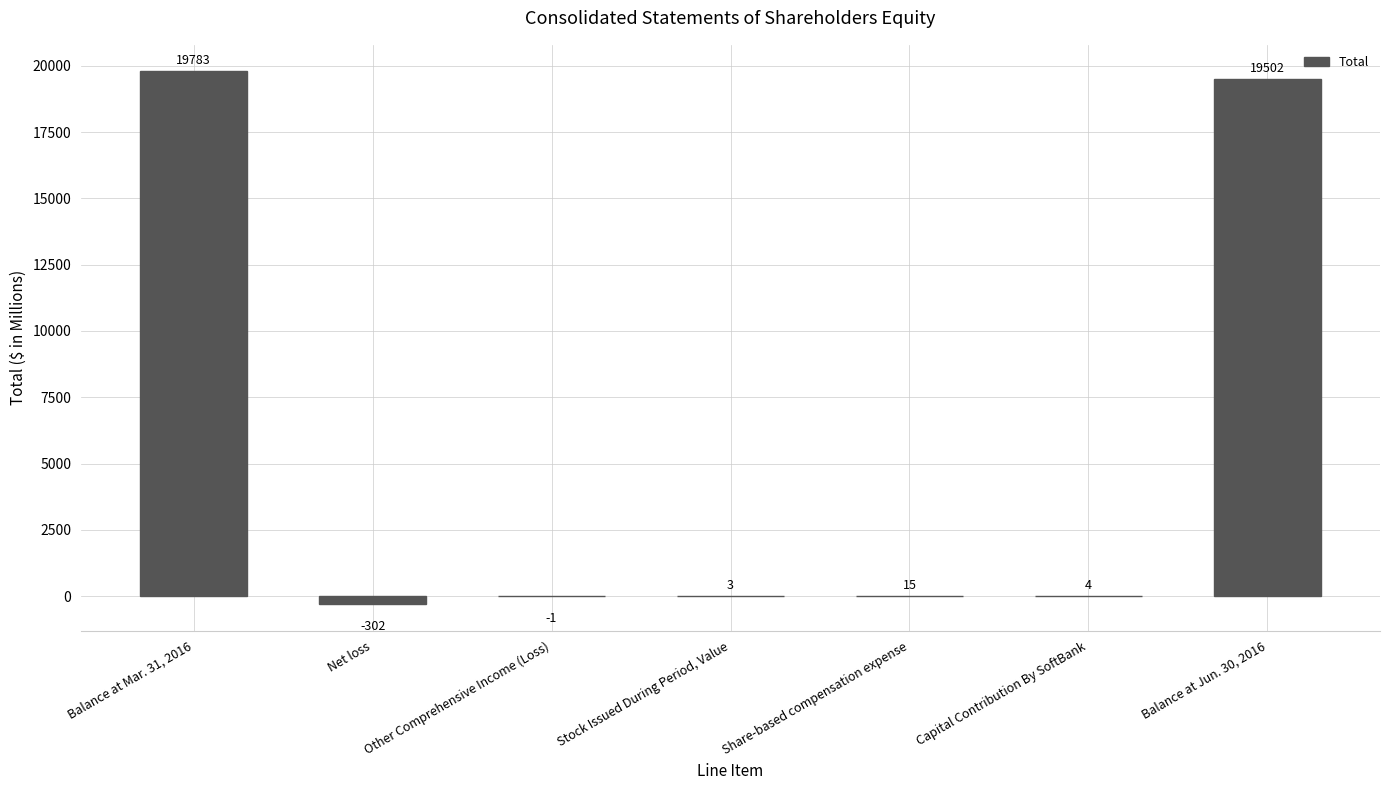

What is the greatest value displayed?

19783